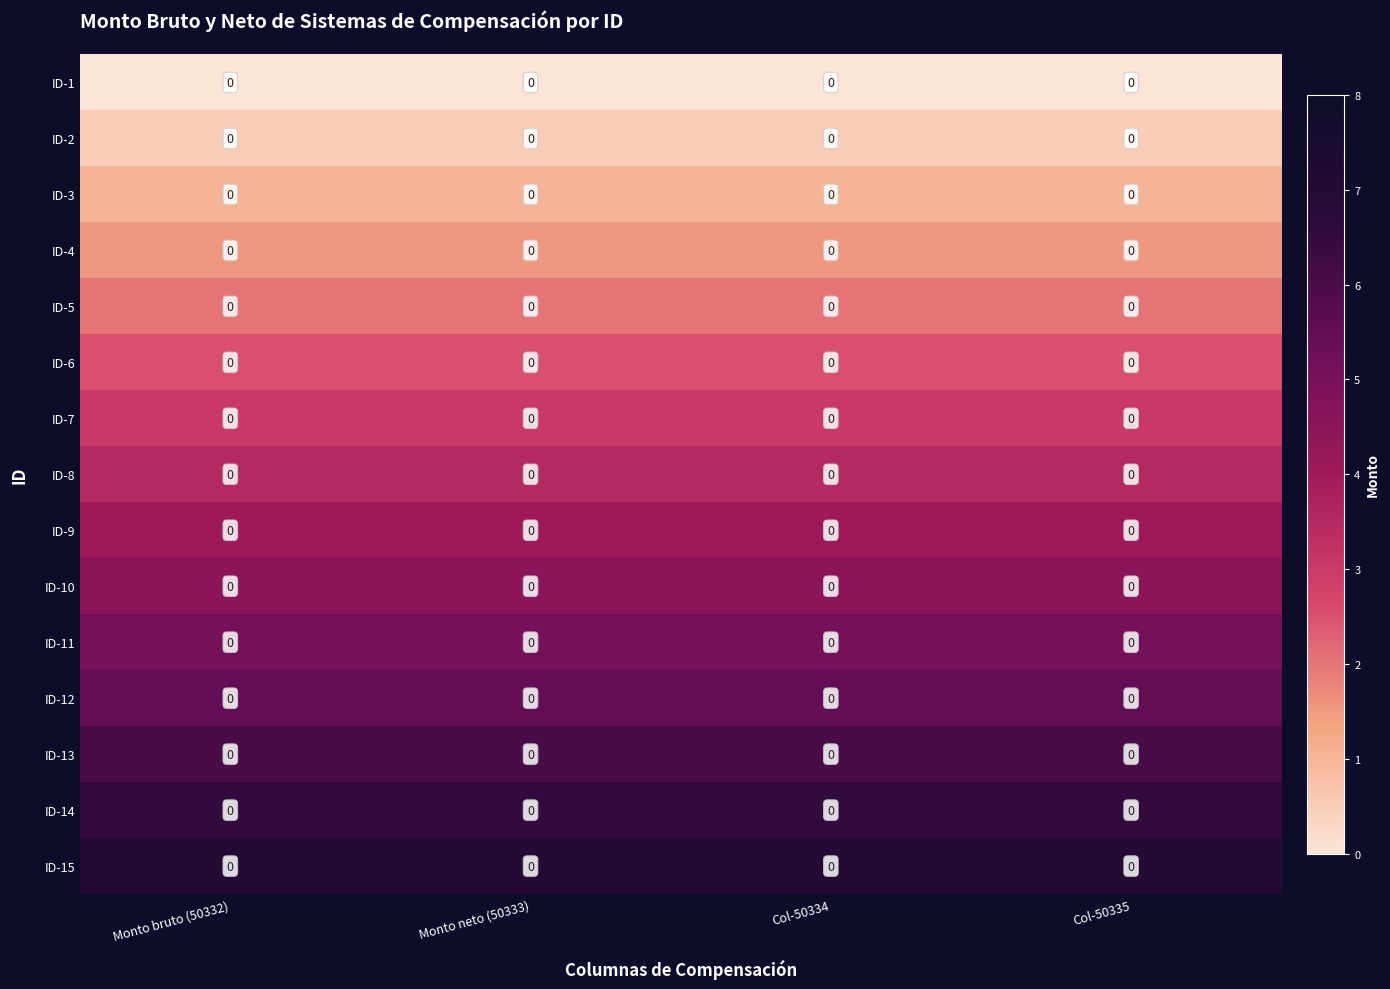

How many data points does each series have?

4